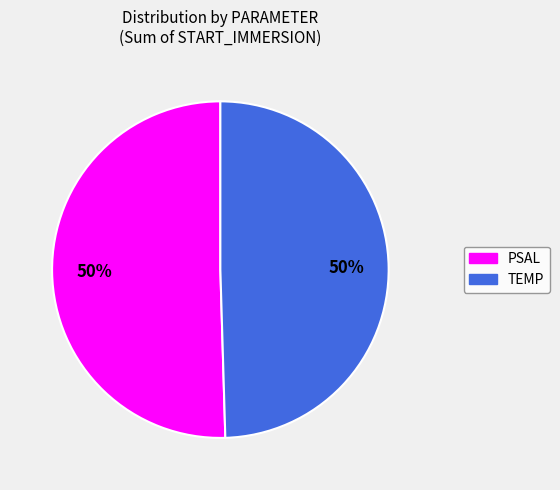

To the nearest percent, what is the average slice percentage?

50%